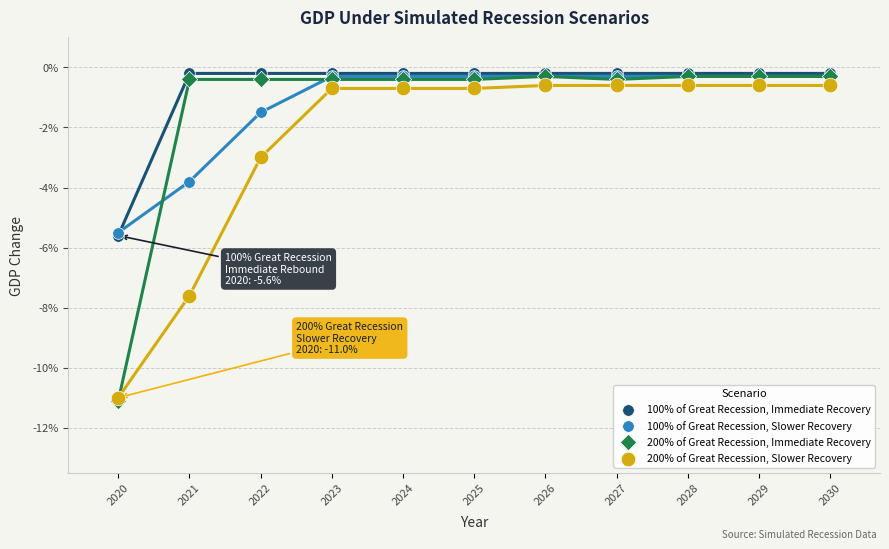

What are all the series names shown in the legend?

100% of Great Recession, Immediate Recovery, 100% of Great Recession, Slower Recovery, 200% of Great Recession, Immediate Recovery, 200% of Great Recession, Slower Recovery